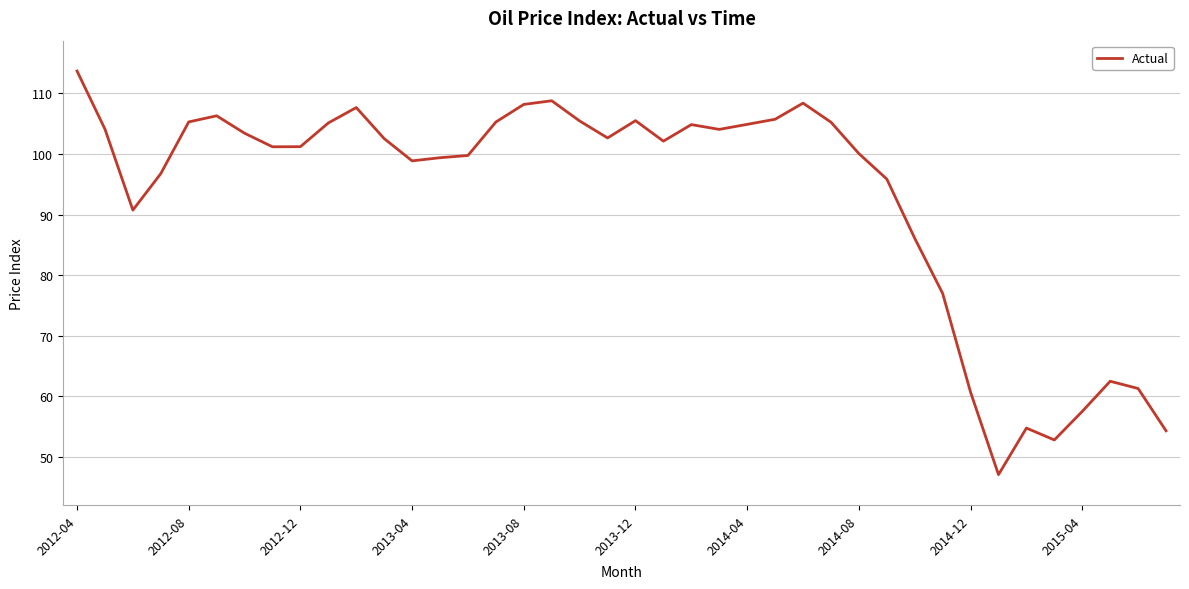

What is the difference between the maximum and minimum values?

66.6